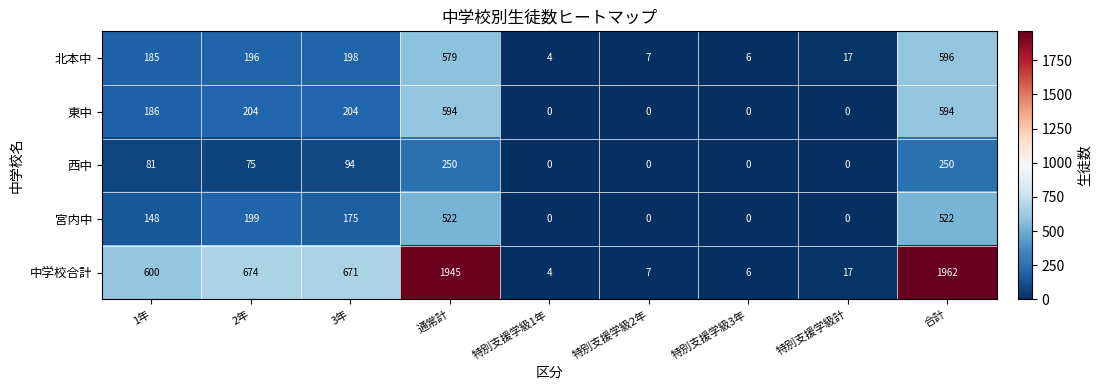

The value of 宮内中 at 1年 is 148. True or false?

True